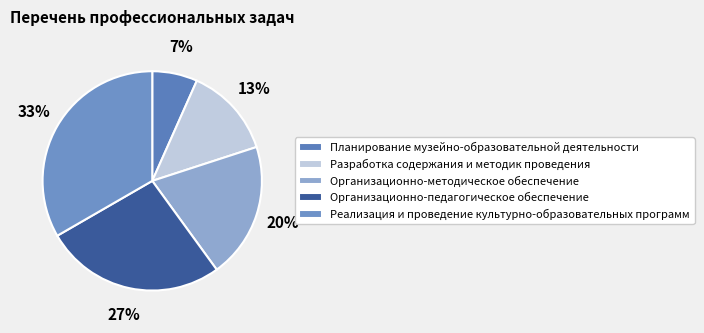

What is the largest slice in the pie chart?

Реализация и проведение культурно-образовательных программ